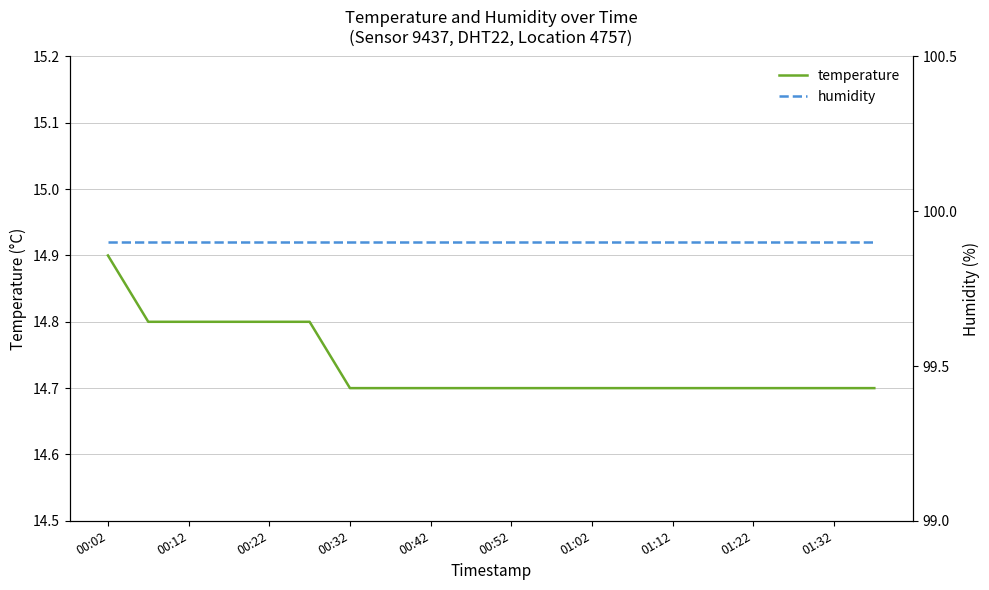

What is the maximum value for temperature?

14.9